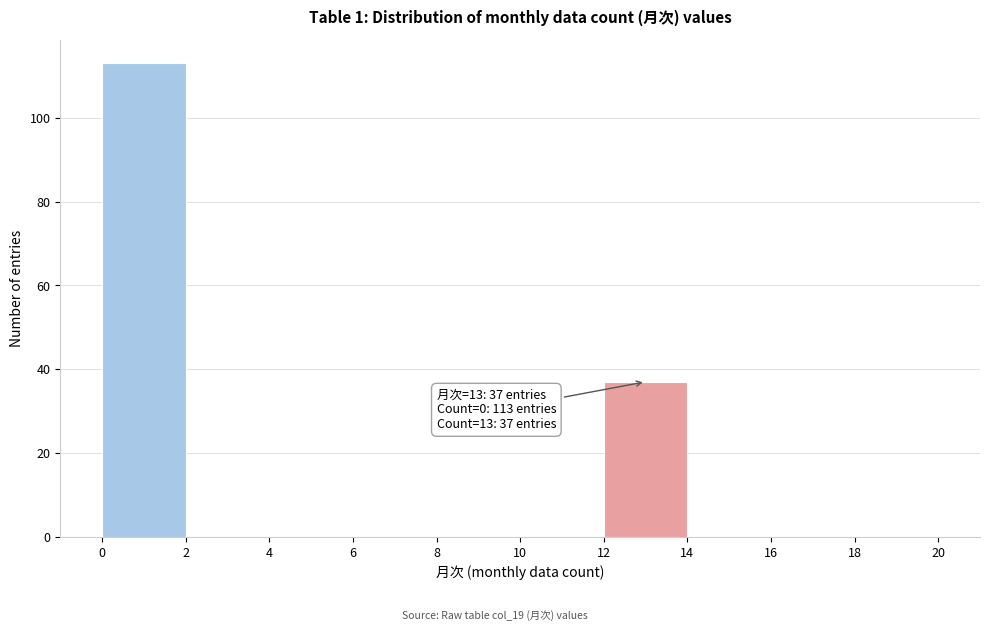

Which range on the x-axis has the tallest bar?

0 to 2